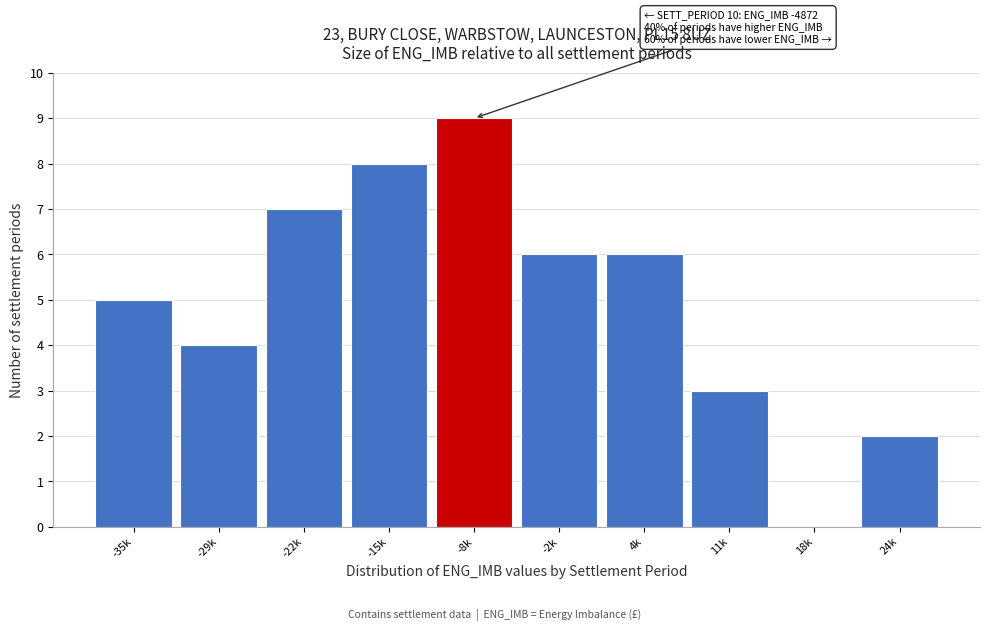

Reading left to right, transcribe all the data shown in this chart.

-35k=5	-29k=4	-22k=7	-15k=8	-8k=9	-2k=6	4k=6	11k=3	18k=0	24k=2